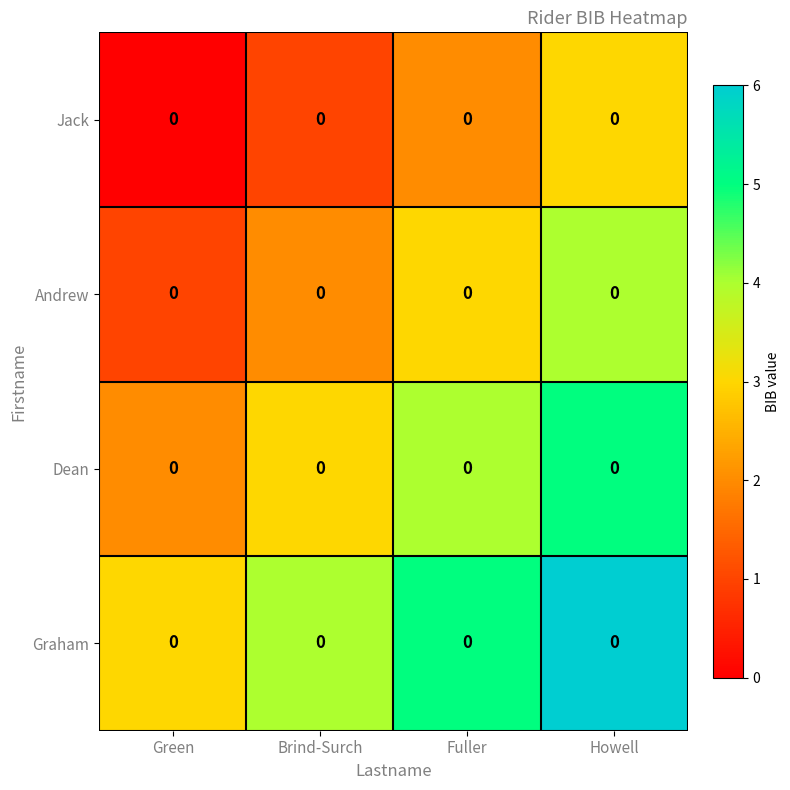

The Dean series shows 3 at Brind-Surch. True or false?

True